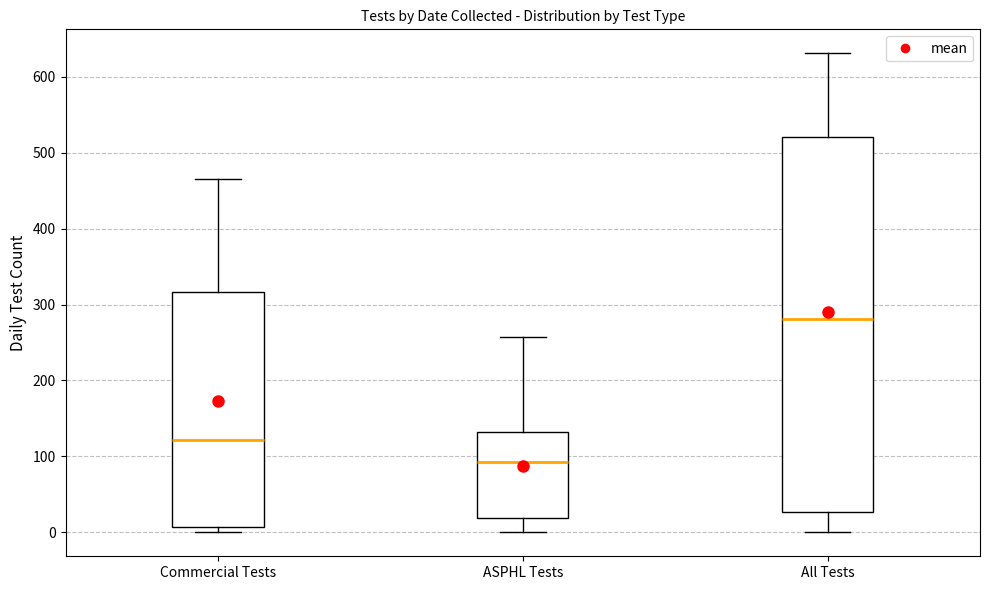

Comparing the boxes themselves (not the whiskers), which one is the tallest?

All Tests